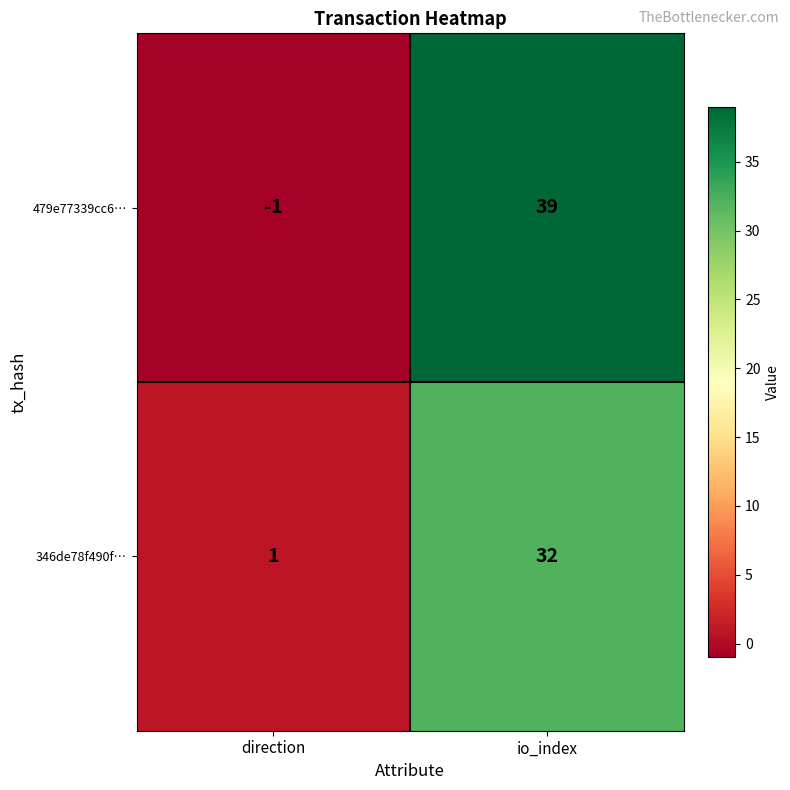

Reading left to right, what are all the values shown in this chart?

479e77339cc6…: -1	39
346de78f490f…: 1	32